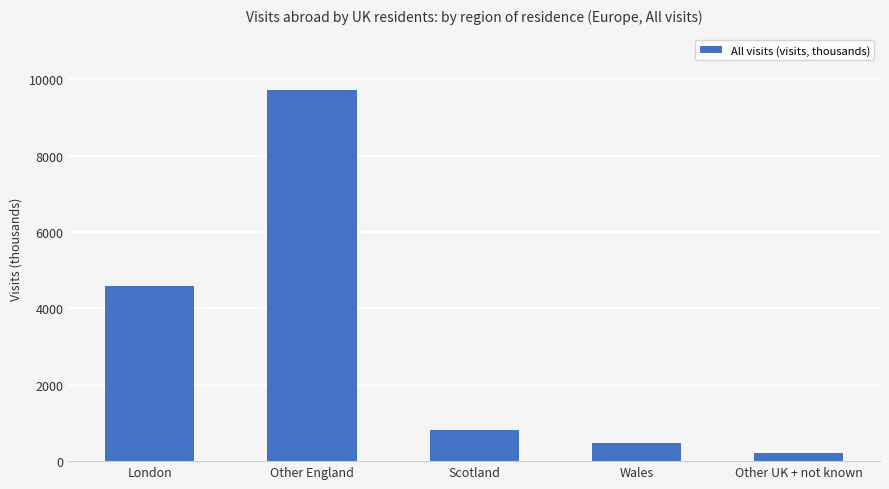

Does the chart contain stacked bars?

No